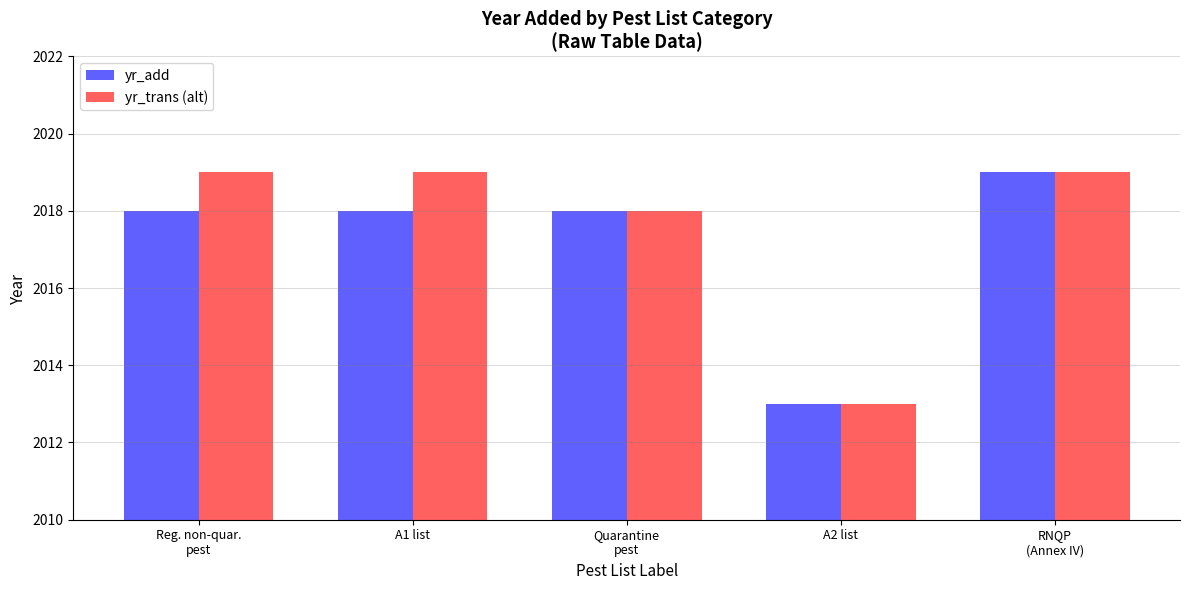

What is the label of the 4th bar from the right?

A1 list